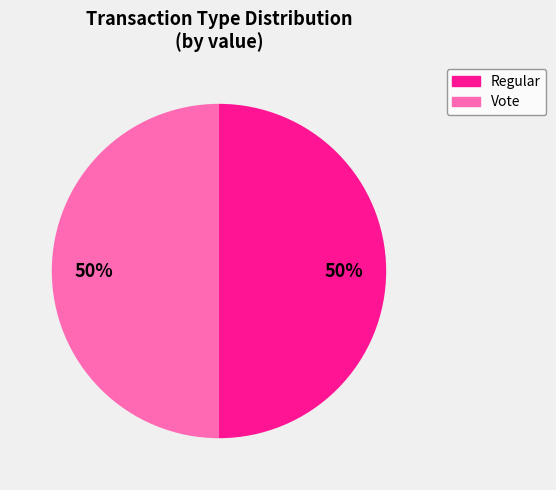

How many segments does this pie chart have?

2